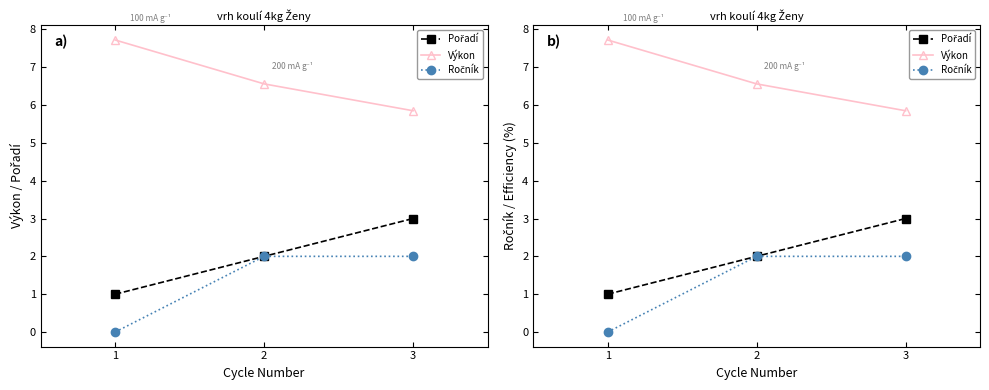

Which series has the largest total across all categories?

Výkon